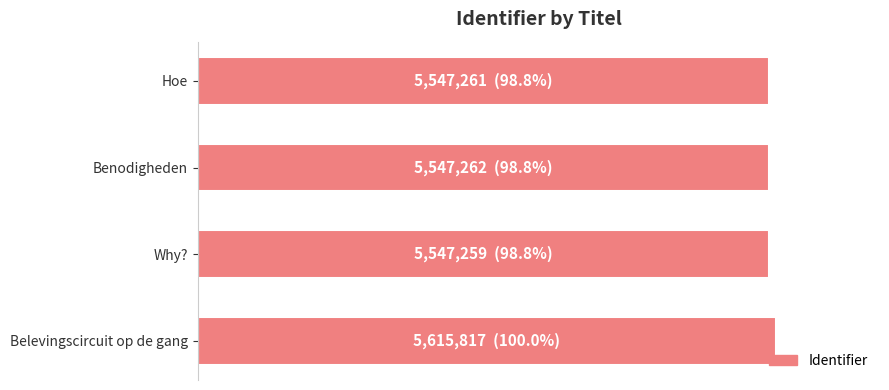

Does the chart contain any negative values?

No